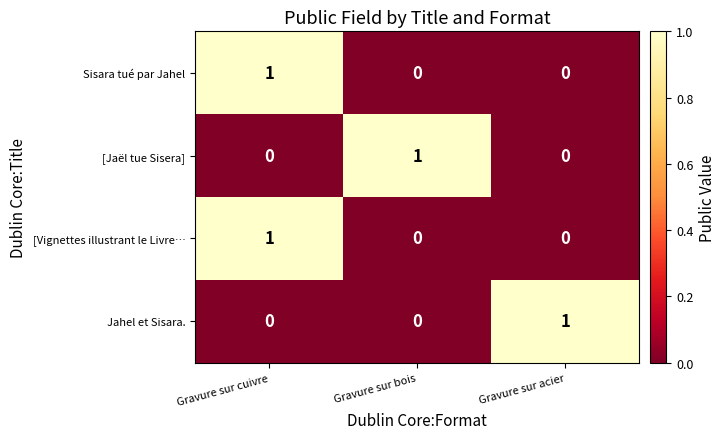

At which label does Sisara tué par Jahel reach its peak?

Gravure sur cuivre